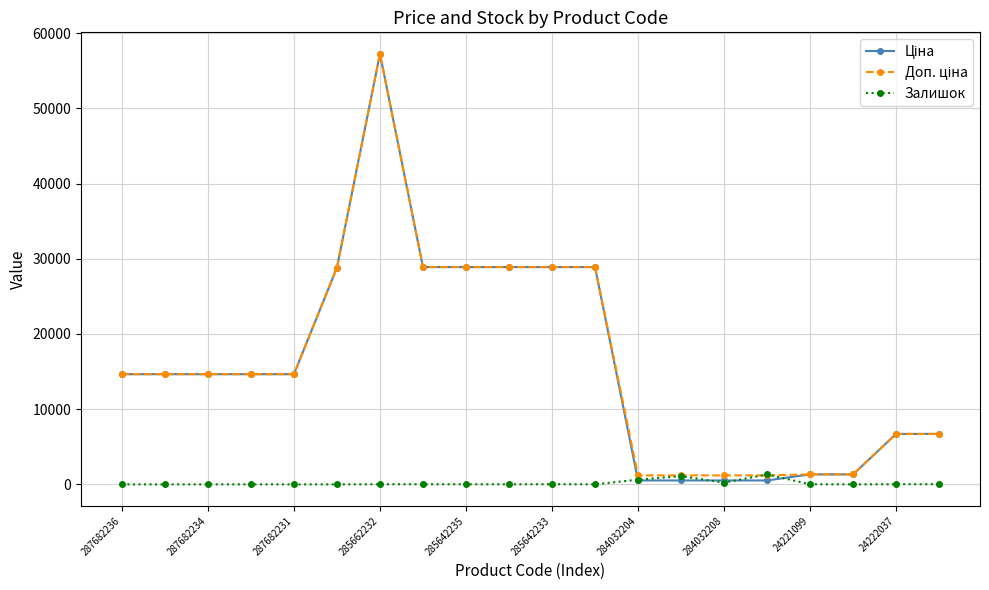

What is the maximum value shown in the chart?

57235.5